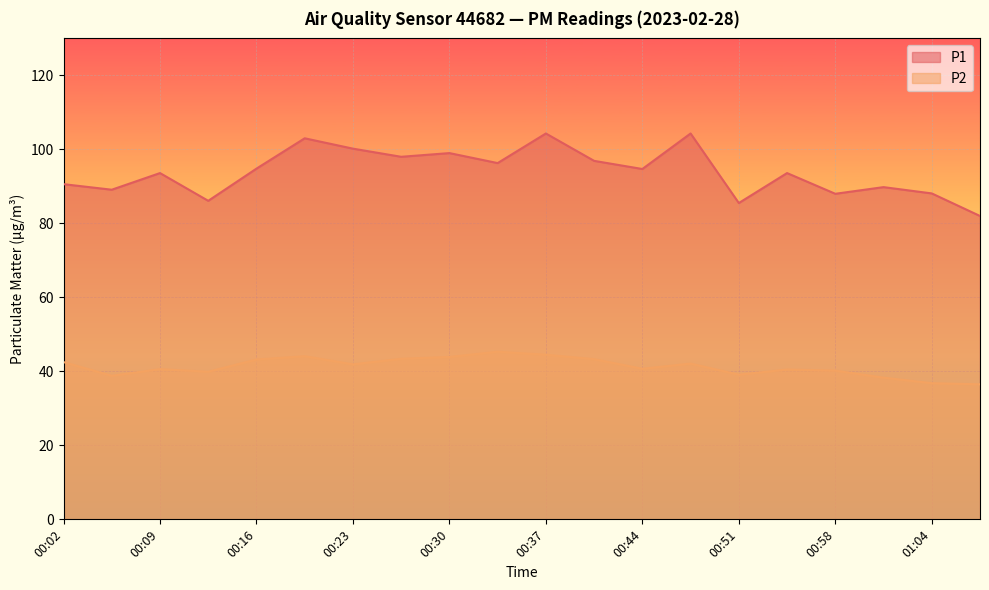

What are all the series names shown in the legend?

P1, P2